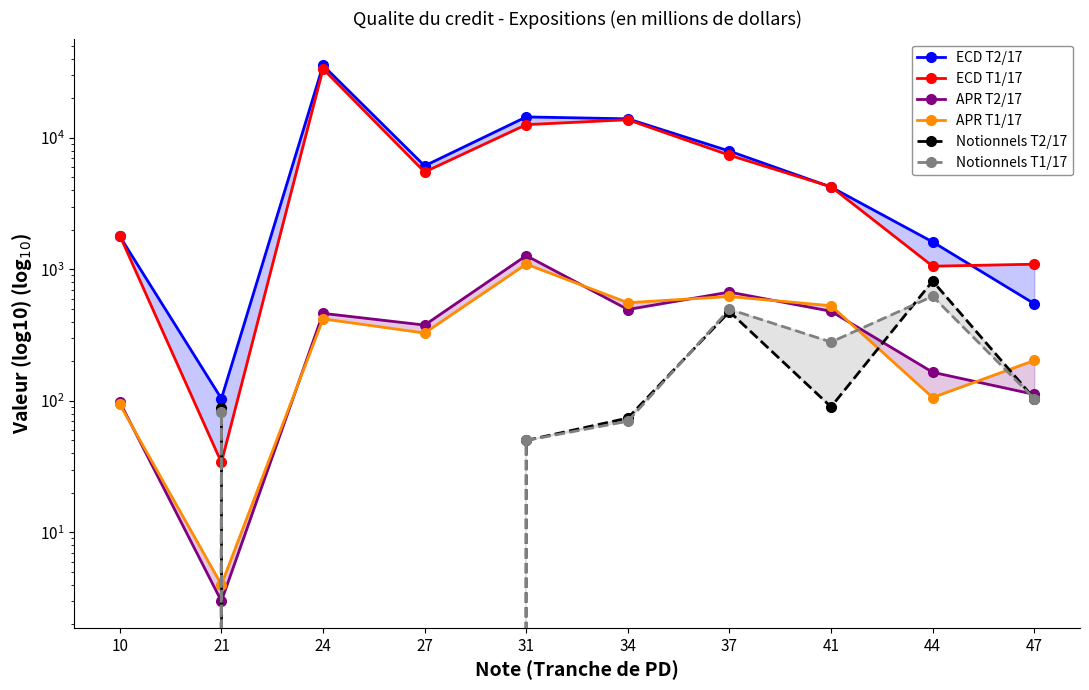

True or false: APR T2/17 has a value of 222 at 44.

False